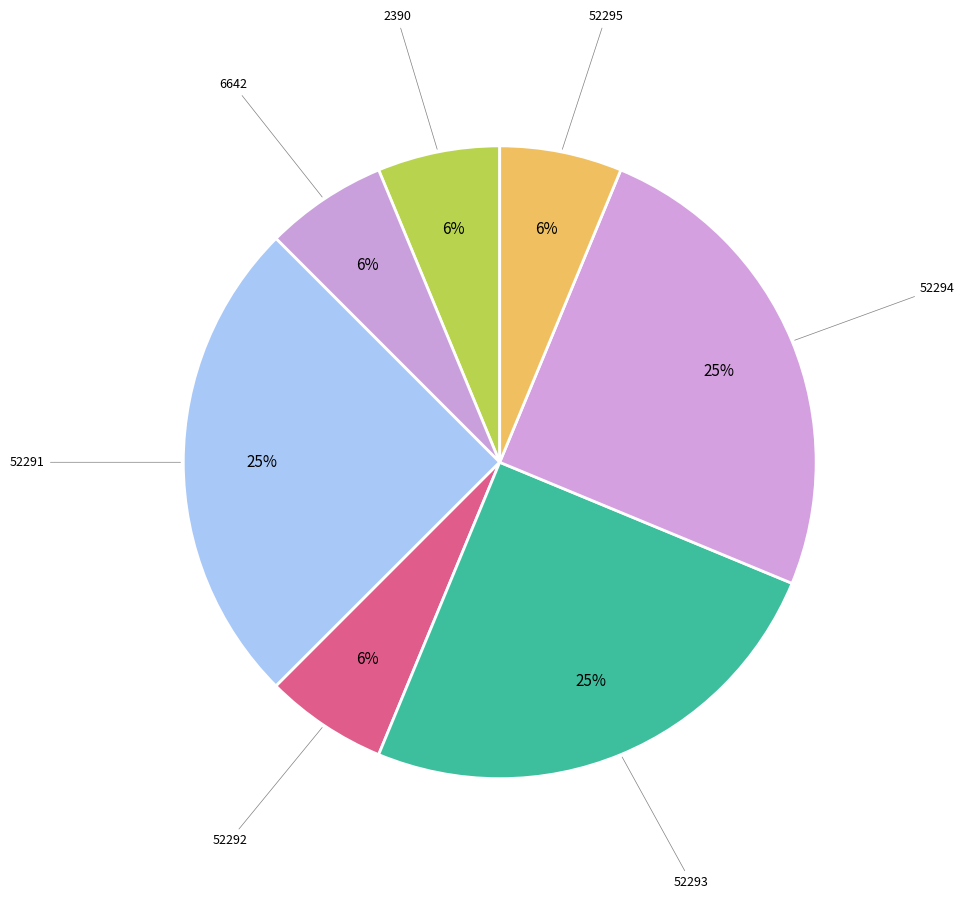

The 52293 slice represents 39% of the pie. True or false?

False